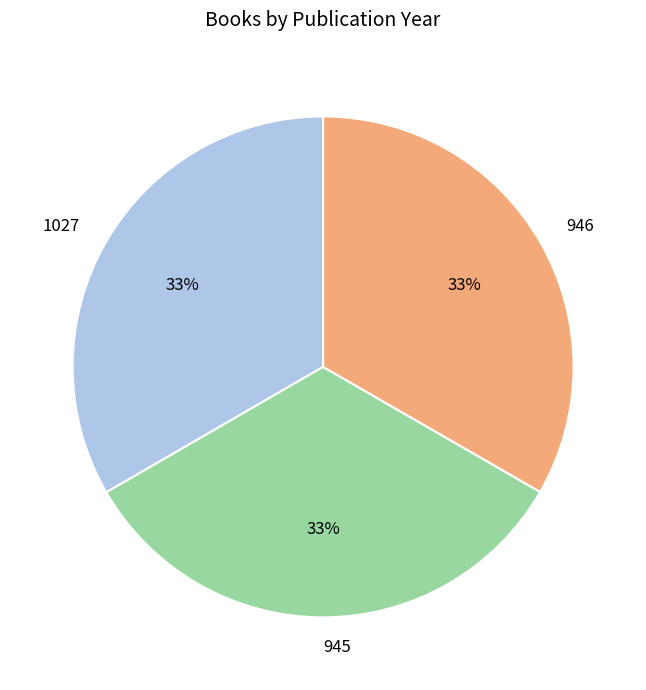

How many segments does this pie chart have?

3